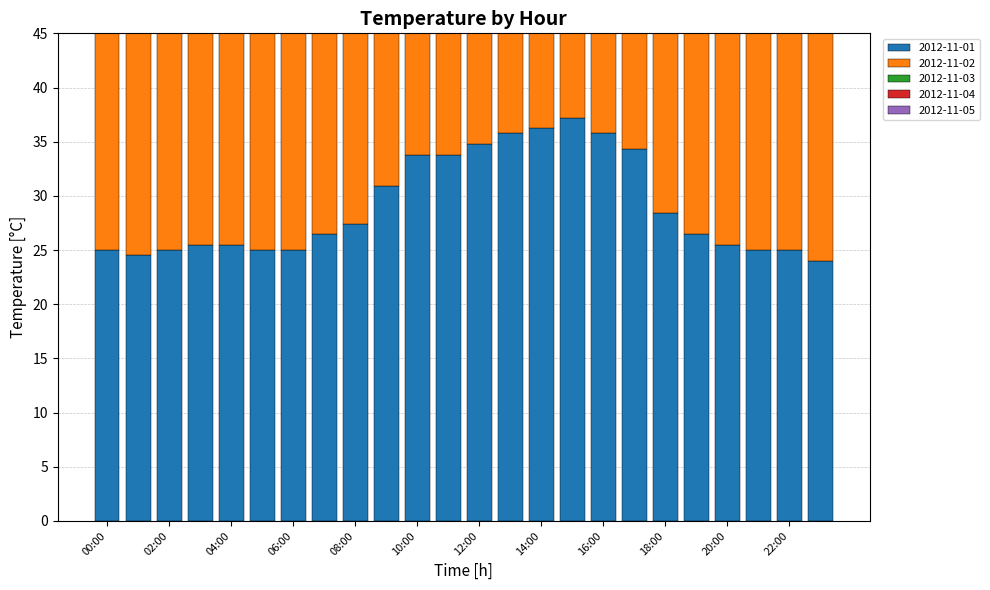

Between 02:00 and 19:00, which is larger?

19:00